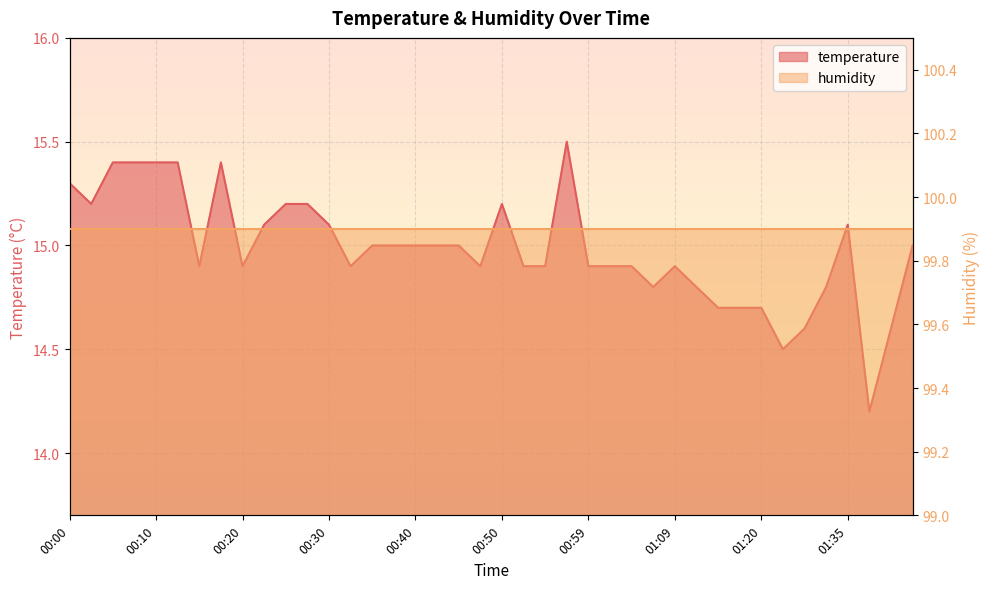

At which category does the chart reach its peak across all series?

00:57